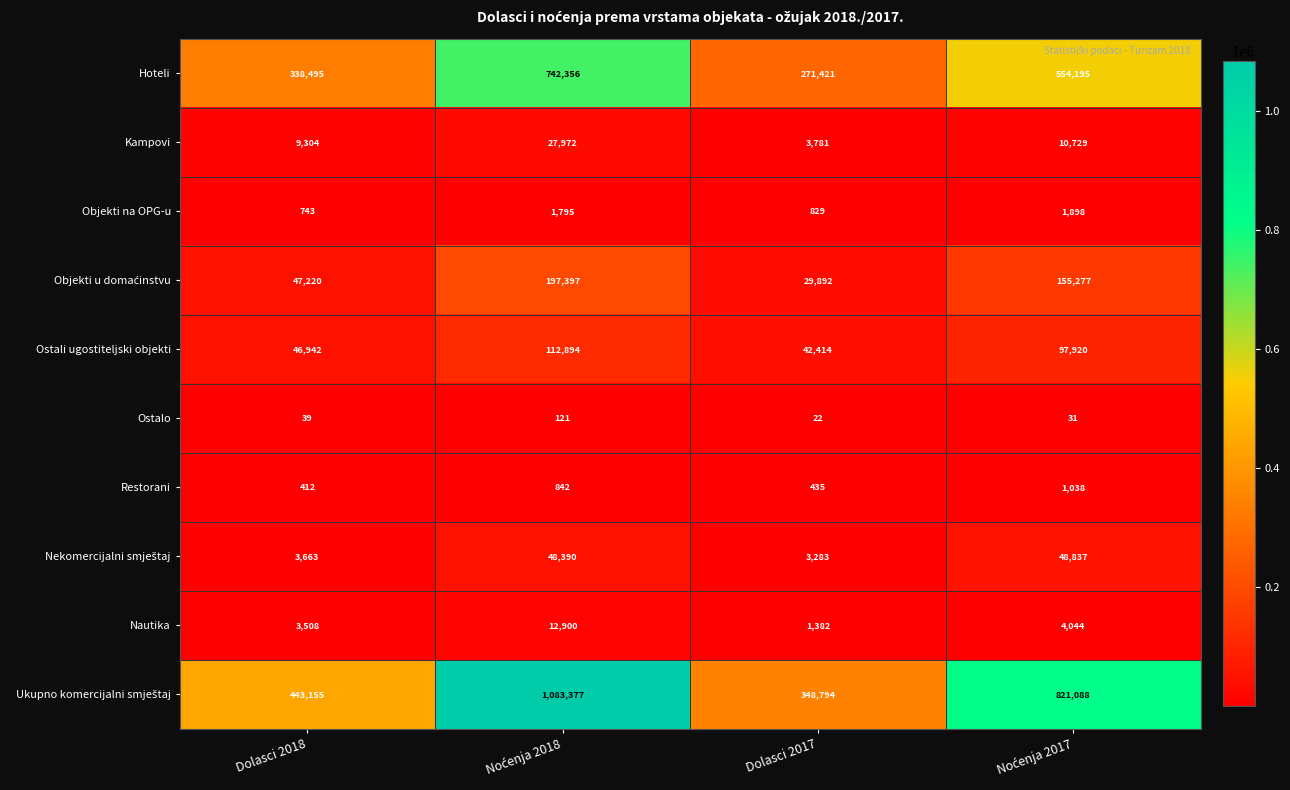

The value of Ostalo at Dolasci 2017 is 7. True or false?

False